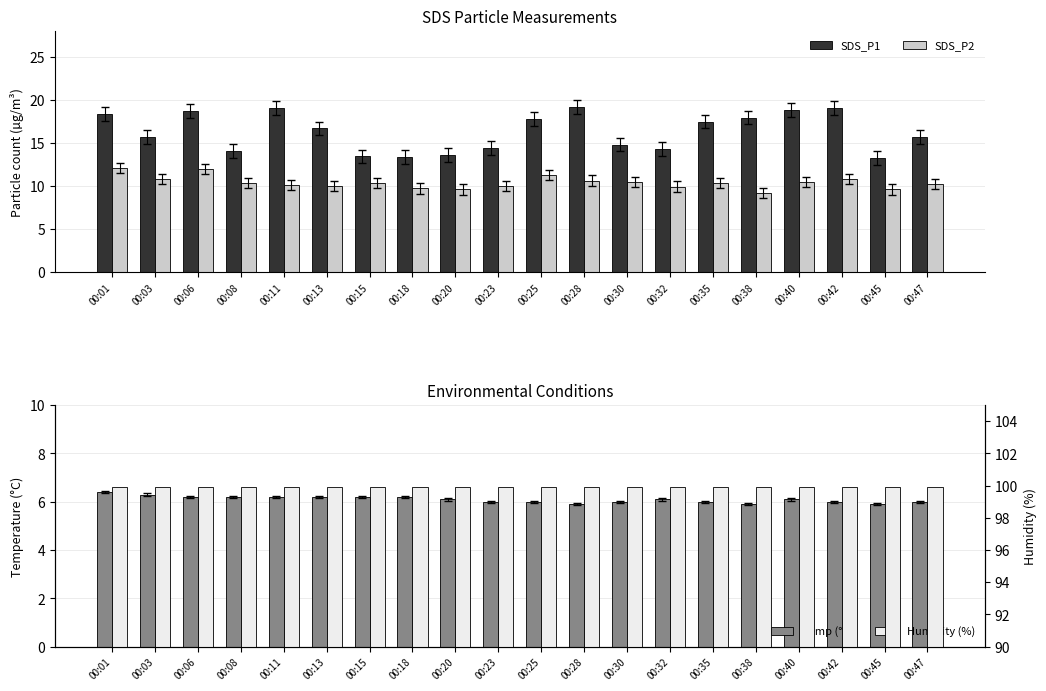

Read the SDS_P2 value at 00:47.

10.2